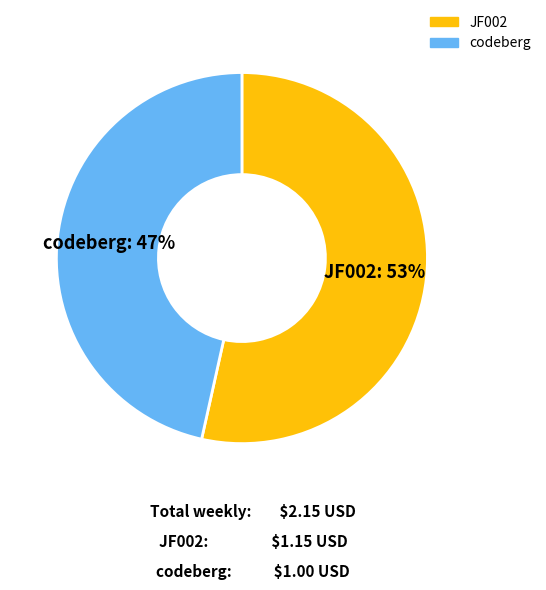

To the nearest percent, what is the average slice percentage?

50%